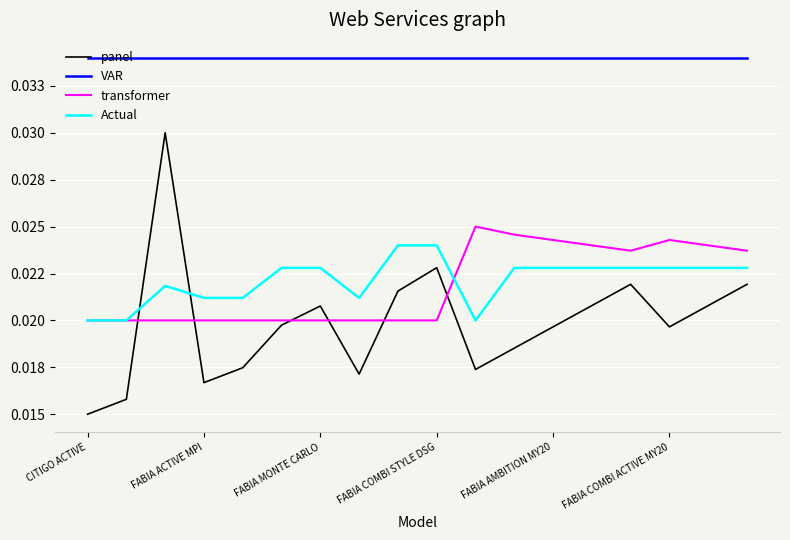

How many intersections are there between panel and Actual?

2